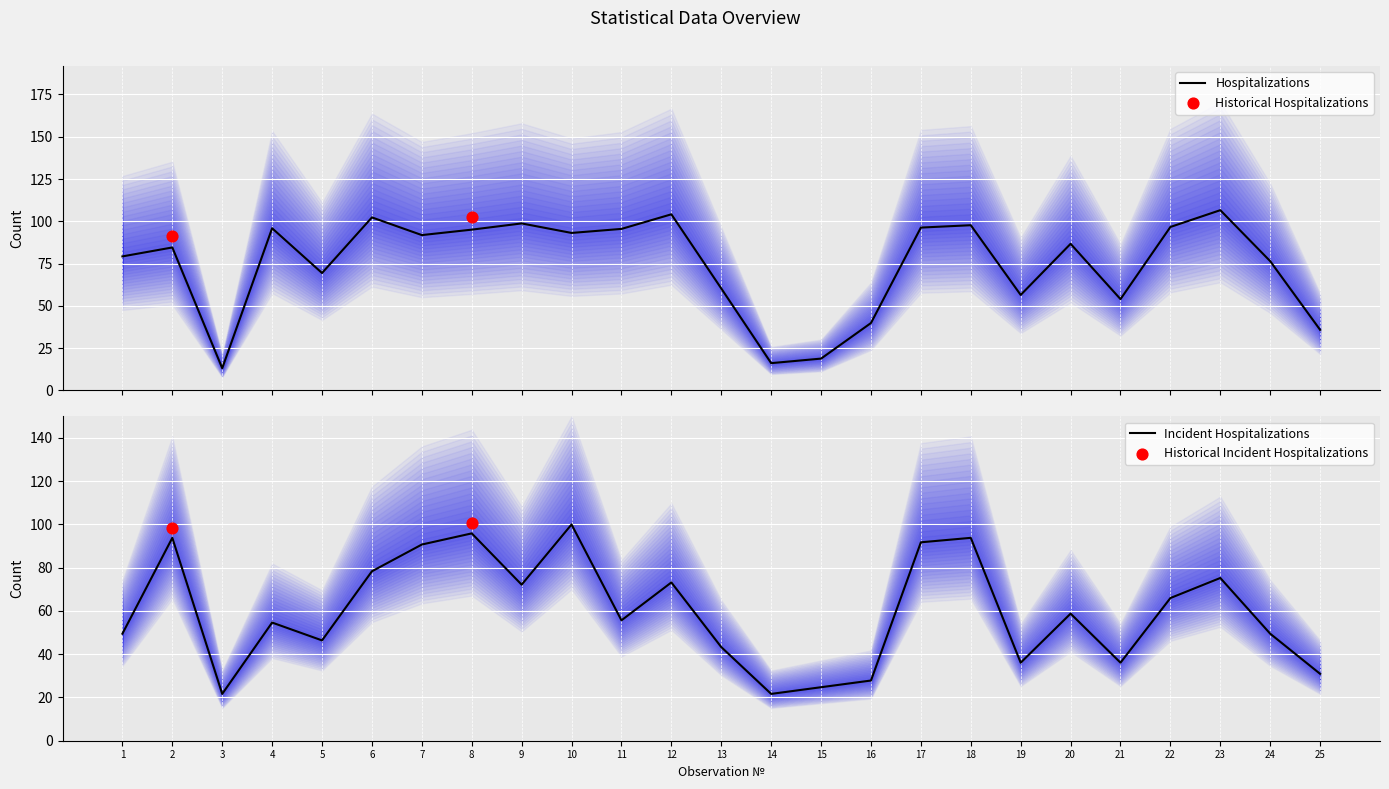

What is the total value across all series at 25?

66.7